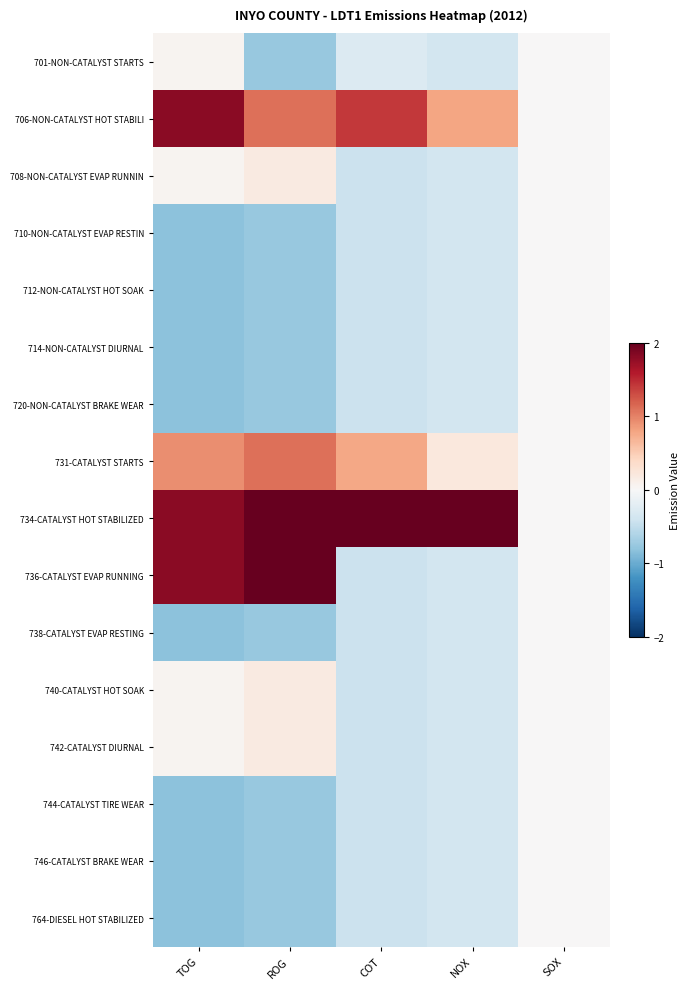

At which category is the sum across all series the highest?

NOX